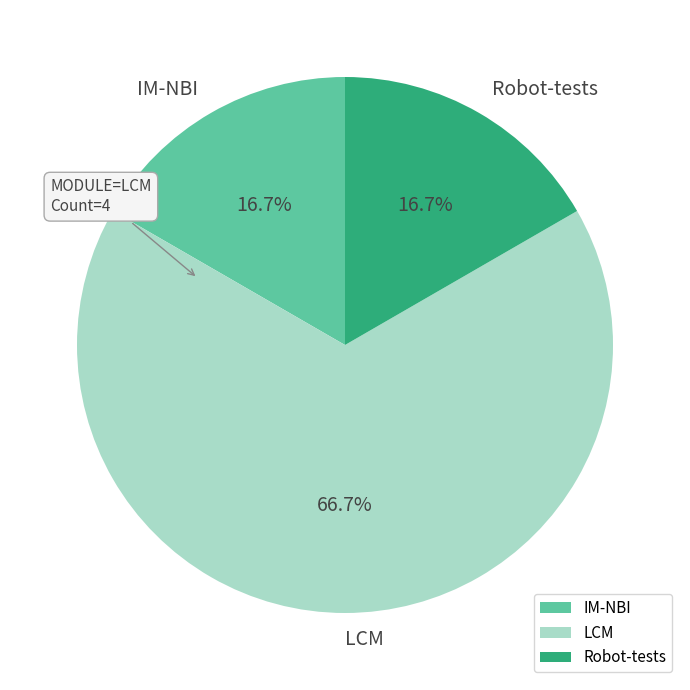

Which category has the biggest portion of the pie?

LCM